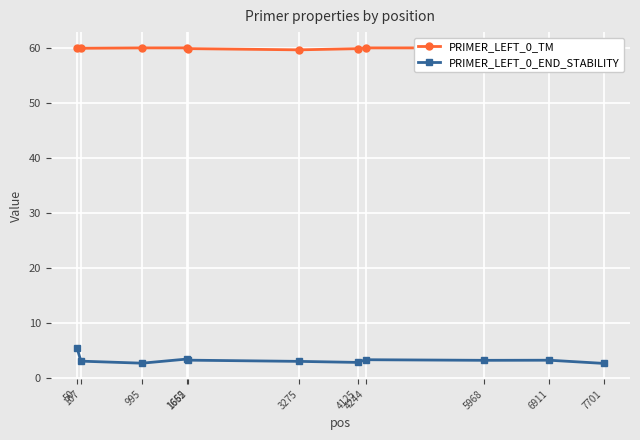

Does the chart display data point markers on the line(s)?

Yes